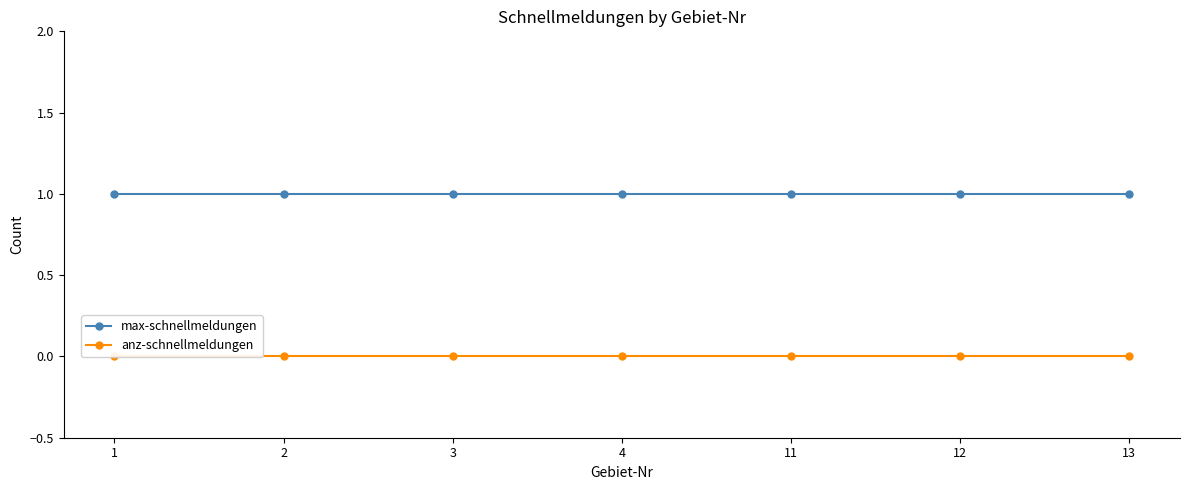

Reading left to right, transcribe all the data shown in this chart.

max-schnellmeldungen: 1	1	1	1	1	1	1
anz-schnellmeldungen: 0	0	0	0	0	0	0